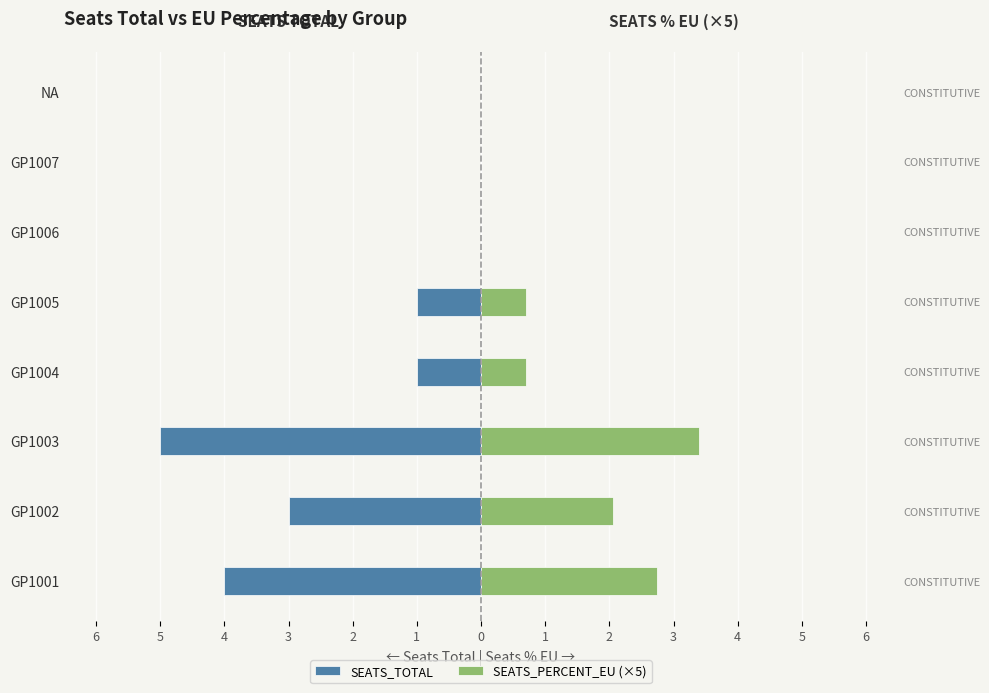

What are all the series names shown in the legend?

SEATS_TOTAL, SEATS_PERCENT_EU (×5)